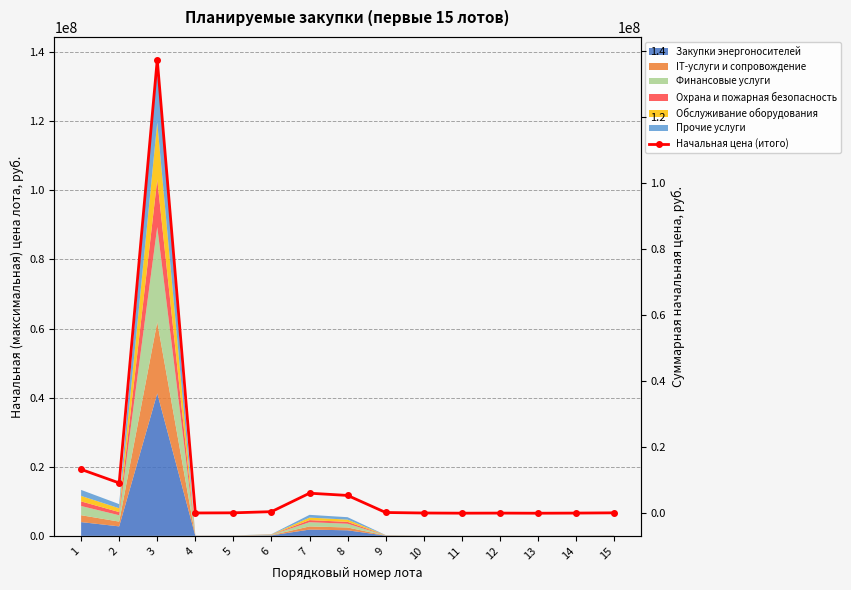

How many points are lower than both their immediate neighbors (excluding endpoints)?

4